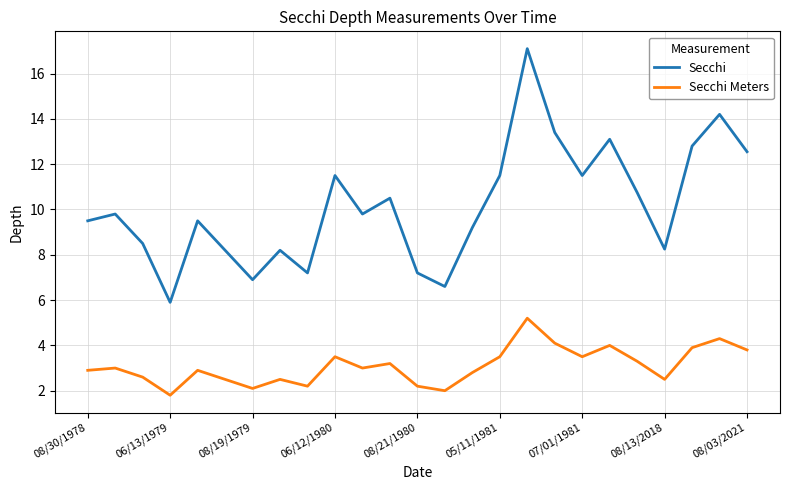

List the series in order of their overall mean, highest first.

Secchi, Secchi Meters